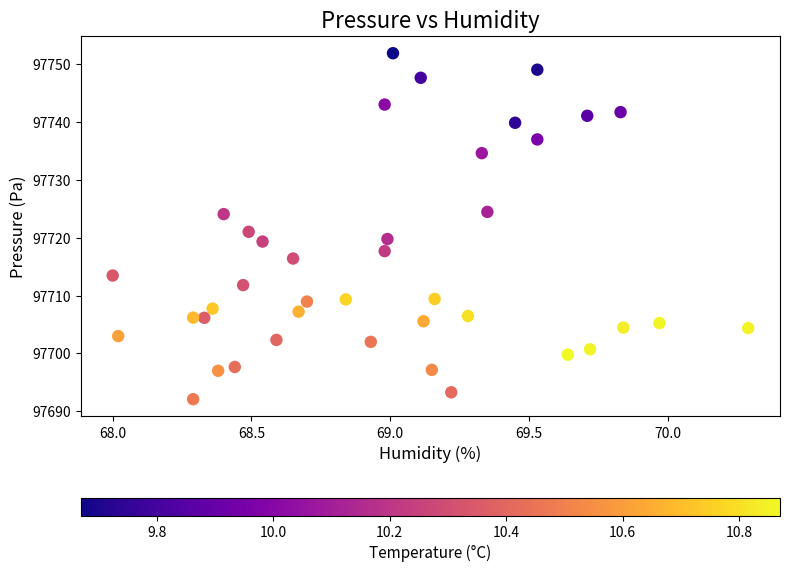

What is the range of X values (max minus min)?

2.3